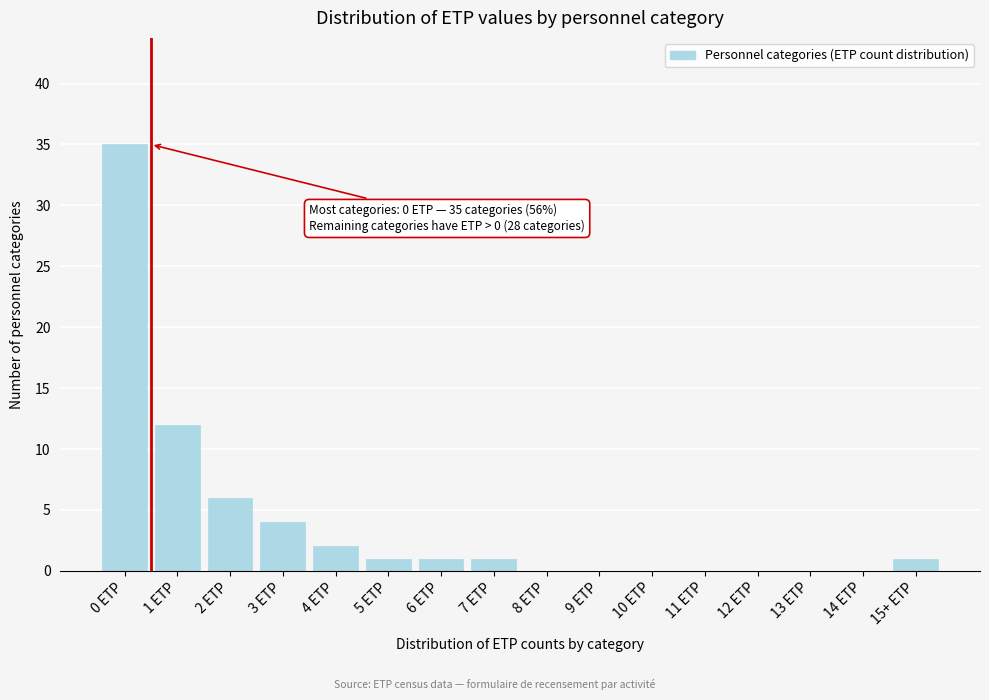

Reading left to right, transcribe all the data shown in this chart.

0 ETP=35	1 ETP=12	2 ETP=6	3 ETP=4	4 ETP=2	5 ETP=1	6 ETP=1	7 ETP=1	8 ETP=0	9 ETP=0	10 ETP=0	11 ETP=0	12 ETP=0	13 ETP=0	14 ETP=0	15+ ETP=1